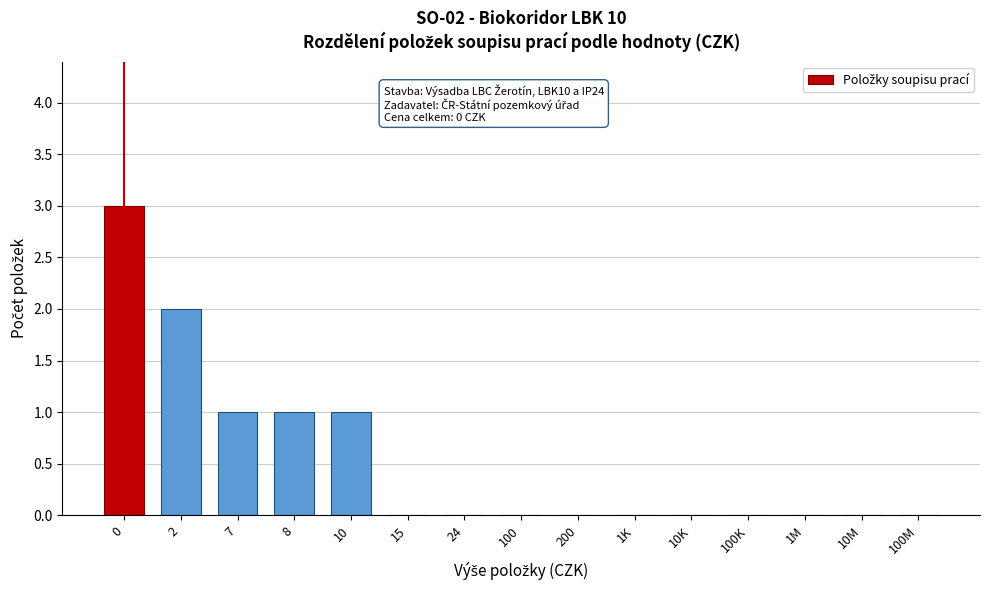

Reading left to right, transcribe all the data shown in this chart.

0=3	2=2	7=1	8=1	10=1	15=0	24=0	100=0	200=0	1K=0	10K=0	100K=0	1M=0	10M=0	100M=0